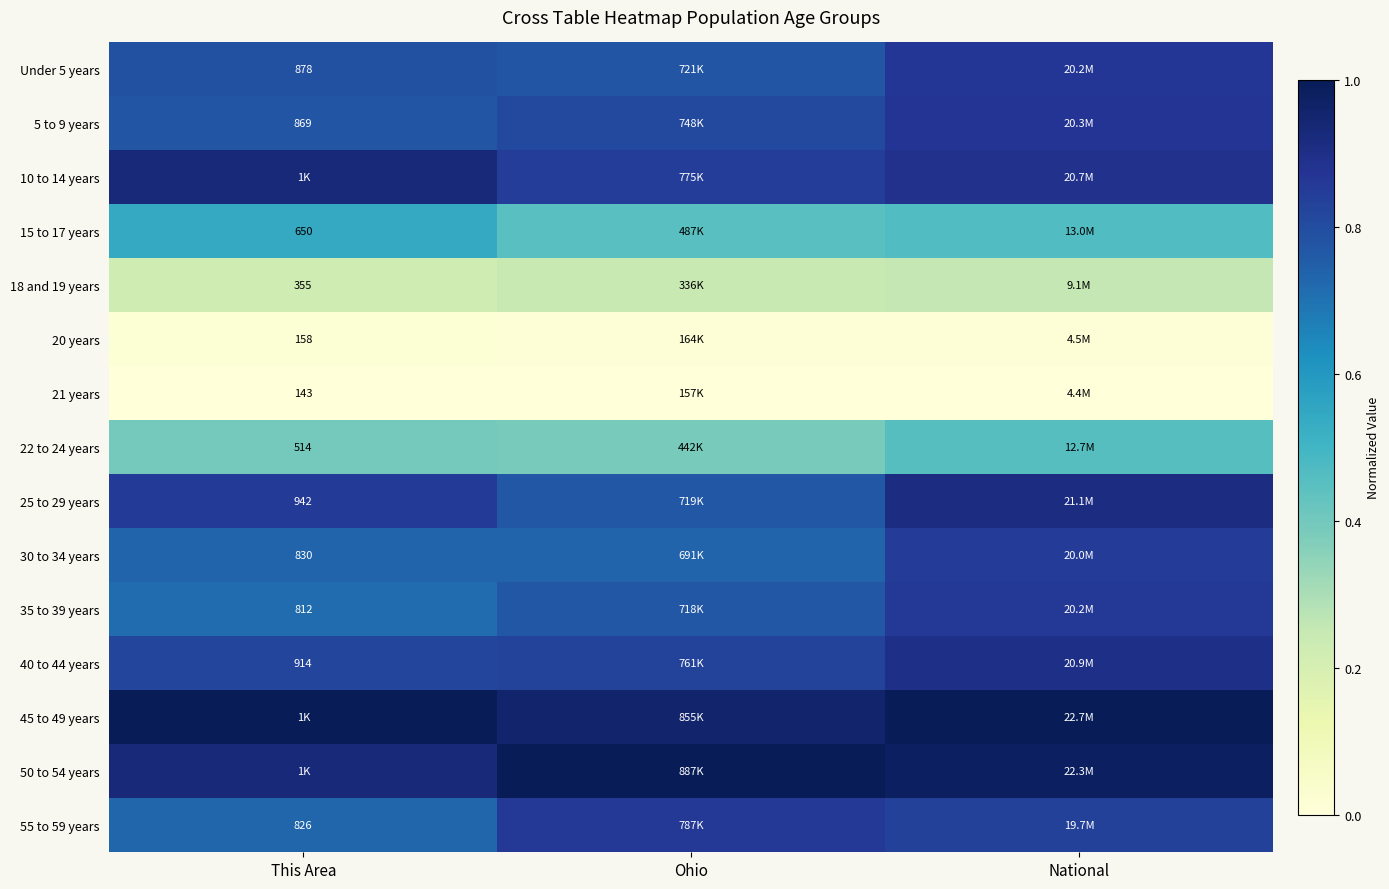

The 50 to 54 years series shows 1.0 at Ohio. True or false?

True